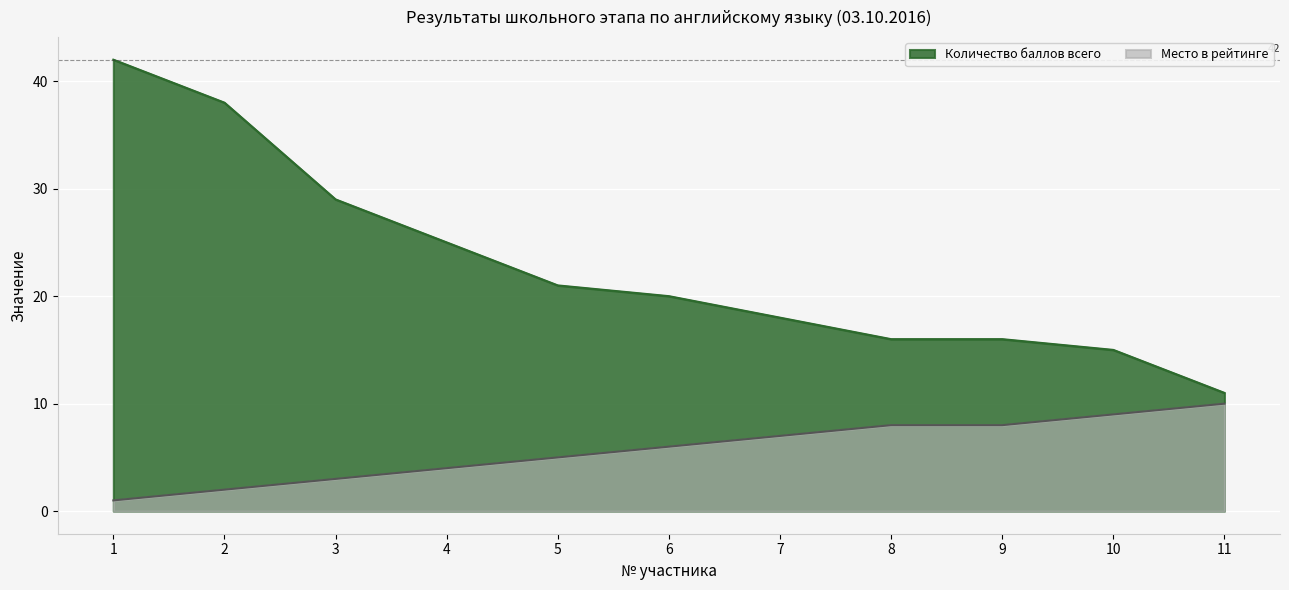

How many lines are shown in the chart?

2